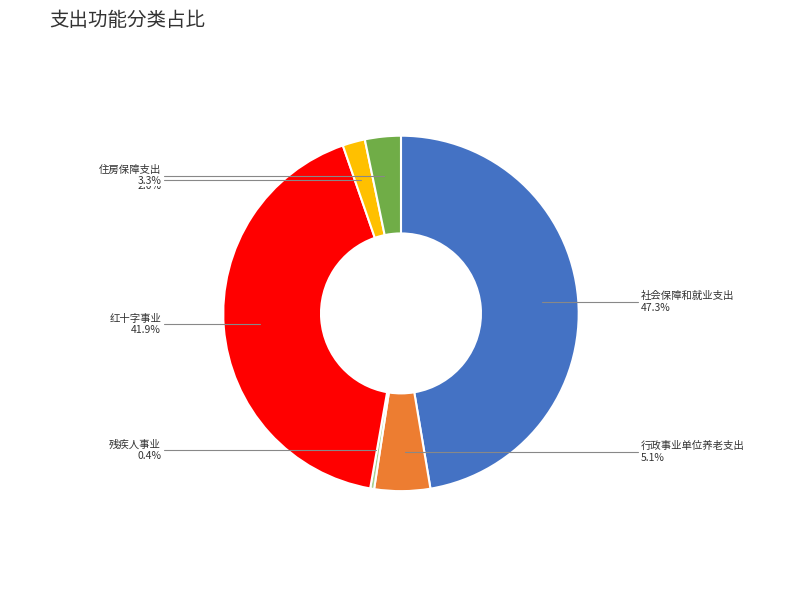

Does any single category account for the majority?

No